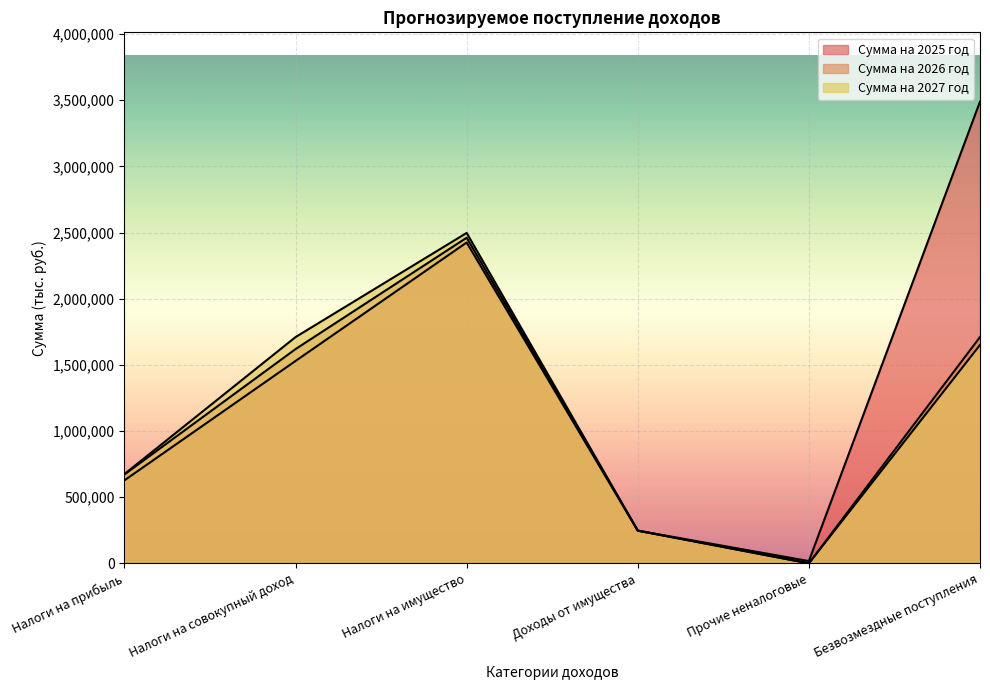

True or false: Сумма на 2026 год has more than 2 points higher than both neighbors.

False